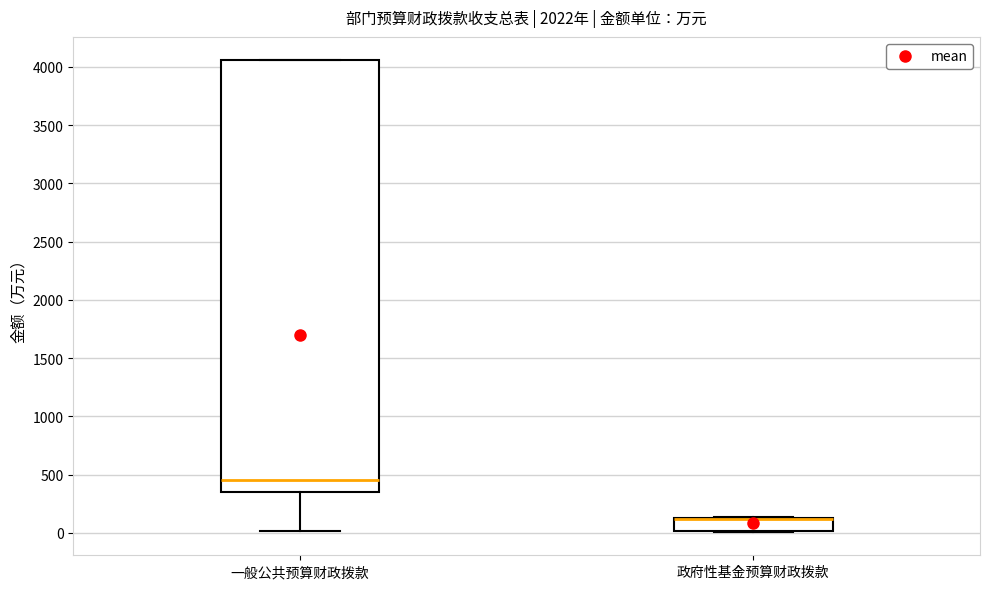

Which box is the tallest, from its lower edge to its upper edge?

一般公共预算财政拨款